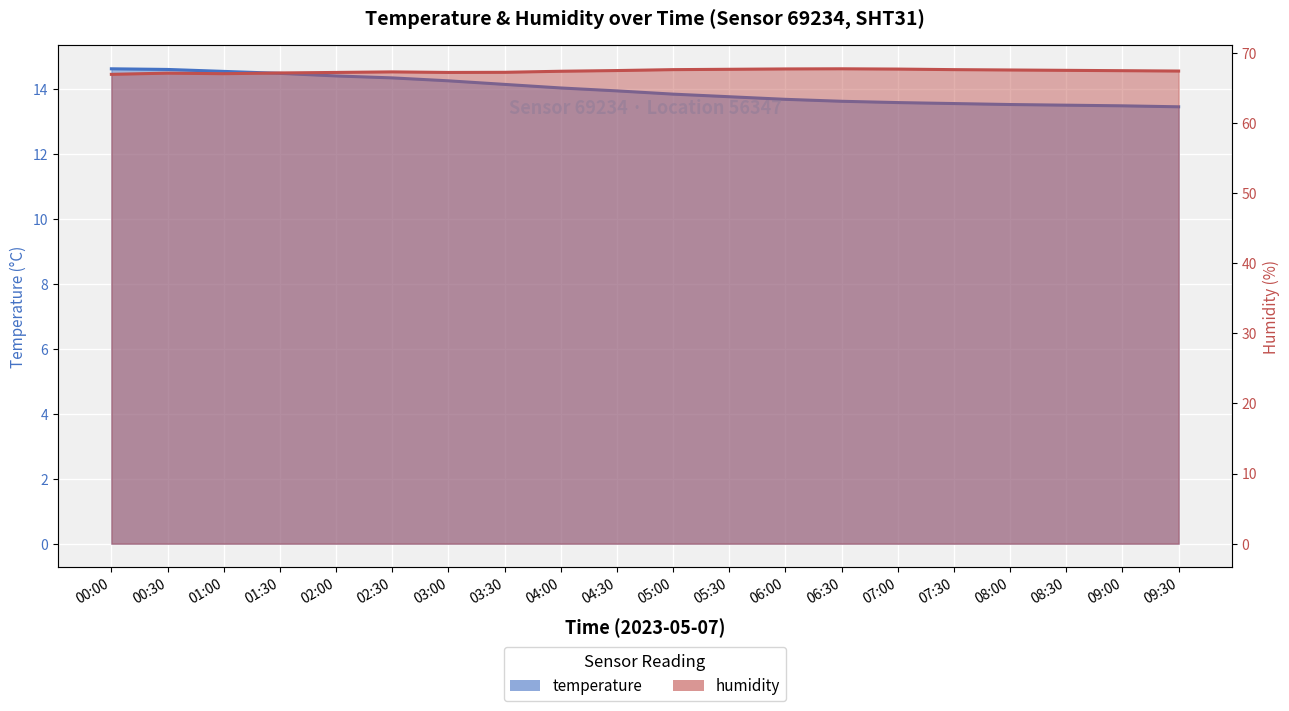

Which has a higher value, 05:00 or 00:30?

00:30